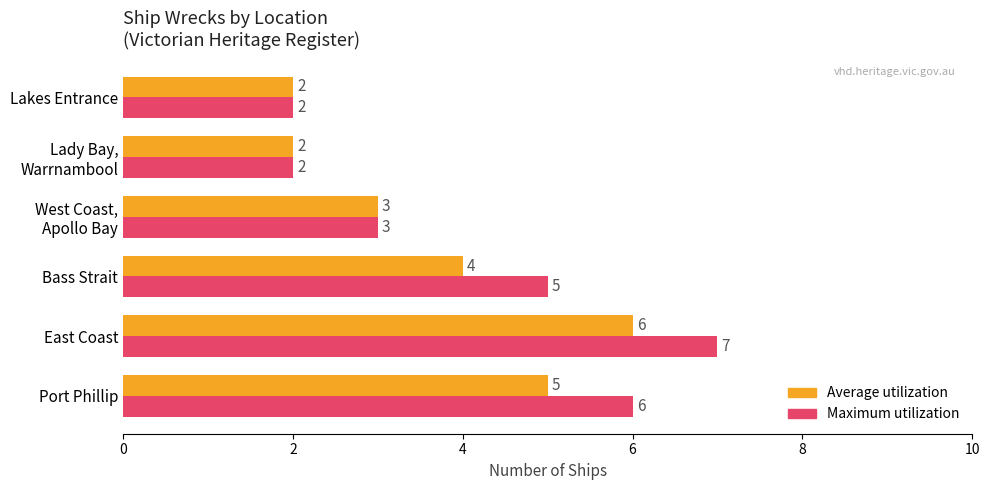

Which series has the widest spread of values?

Maximum utilization